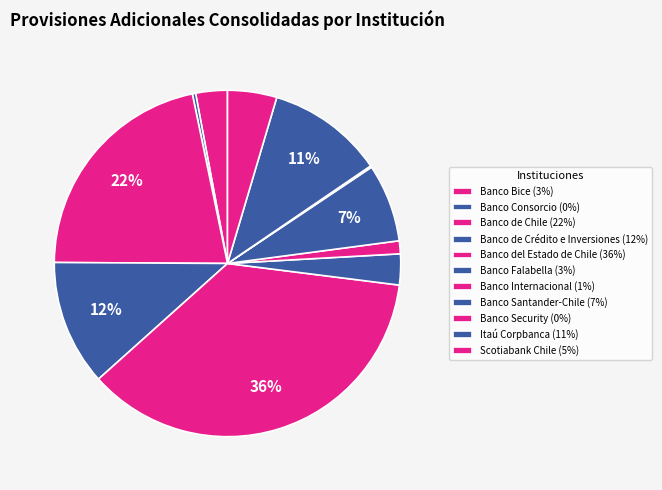

What percentage do Banco Internacional and Banco Santander-Chile together represent?

8.5%